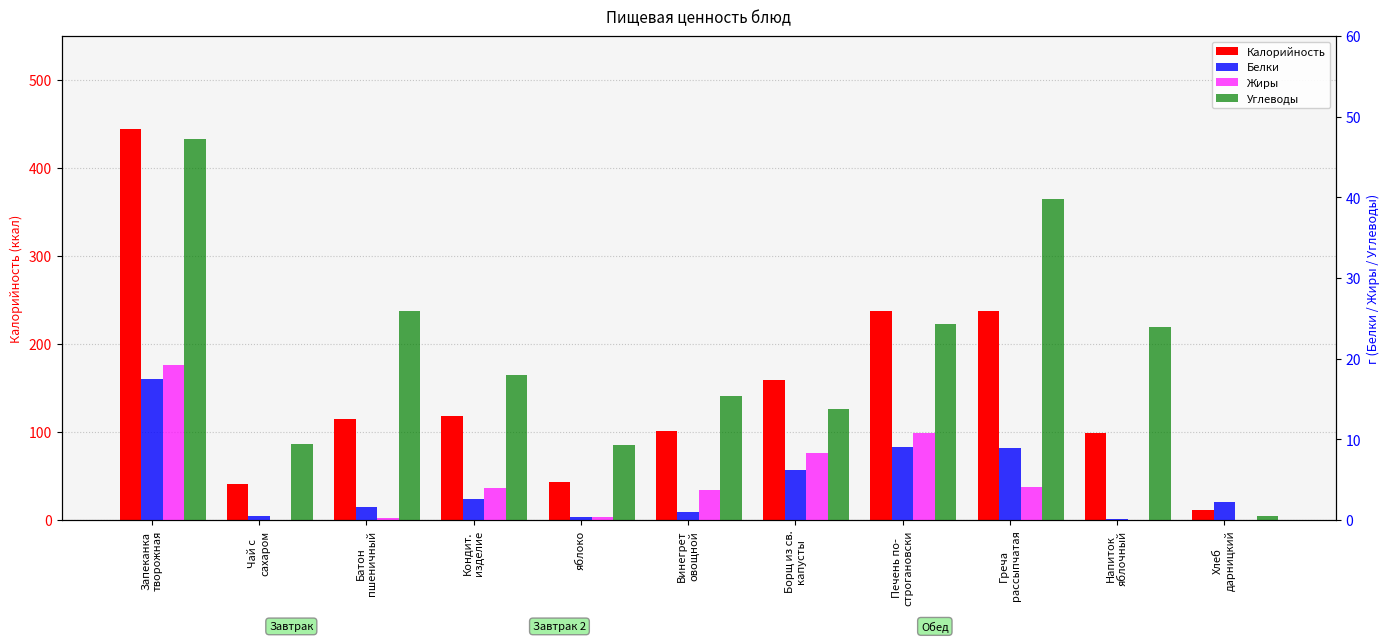

Are the bars horizontal?

No